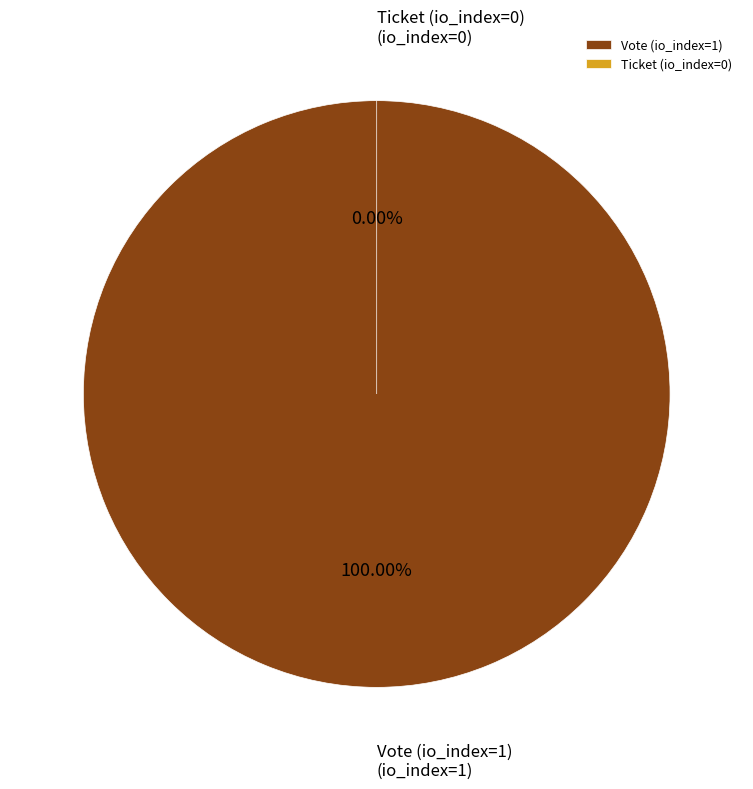

To the nearest percent, what is the combined percentage of Vote (io_index=1) and Ticket (io_index=0)?

100%